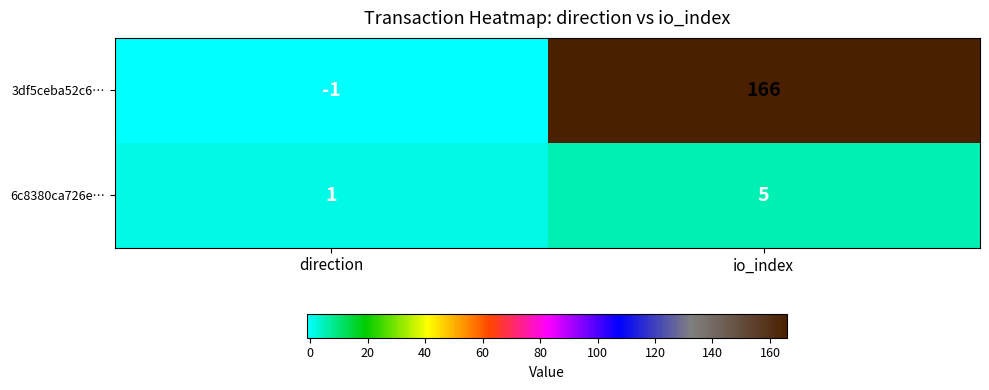

How many series are shown in this chart?

2